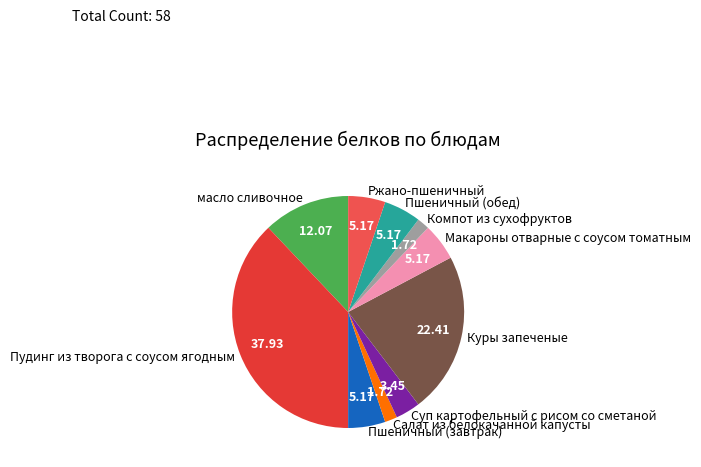

What is the largest slice in the pie chart?

Пудинг из творога с соусом ягодным